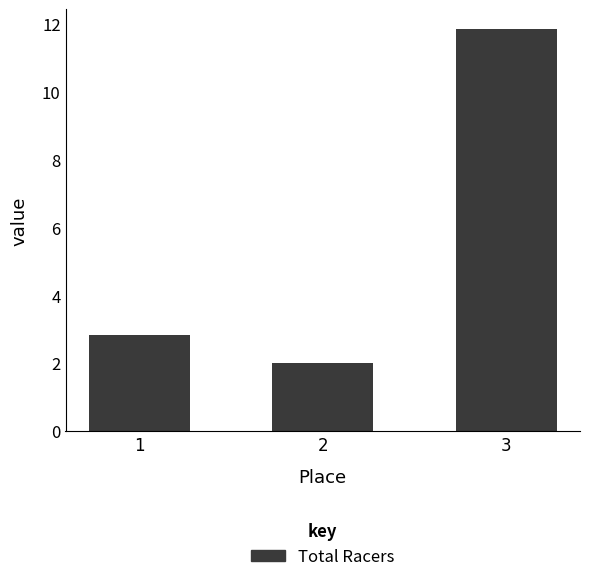

Approximately how many times larger is the value at 2 compared to 1?

0.7